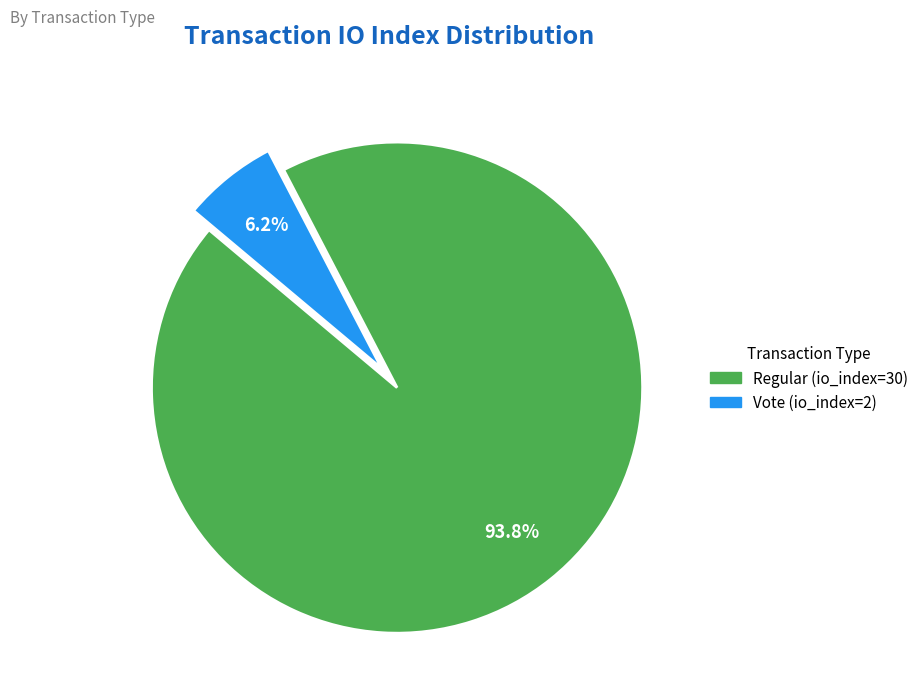

Which category has the biggest portion of the pie?

Regular (io_index=30)